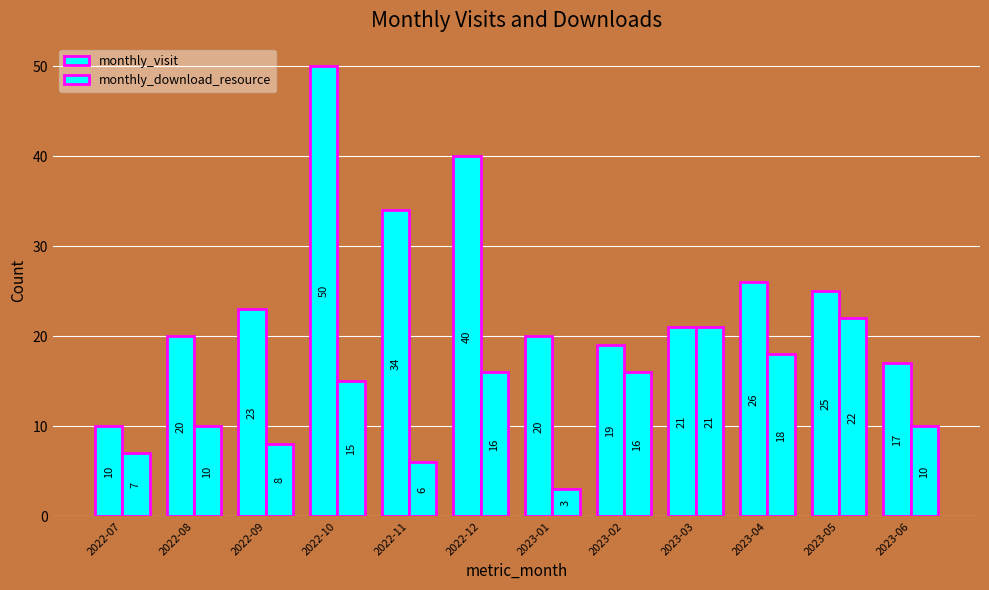

What is the difference between the monthly_visit values at 2023-06 and 2023-02?

2